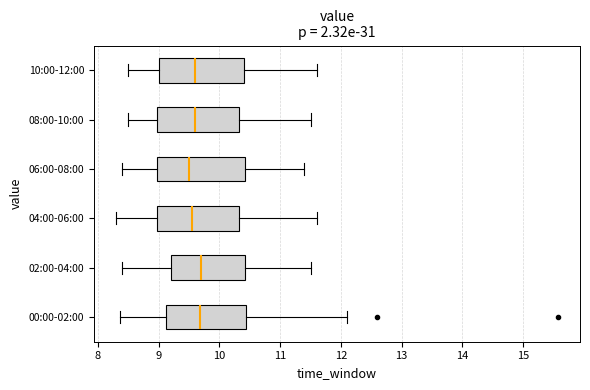

Where does the left whisker of the box for 10:00-12:00 end on the x-axis? The values are not printed on the chart, so give them approximately, as read against the axis.

8.5